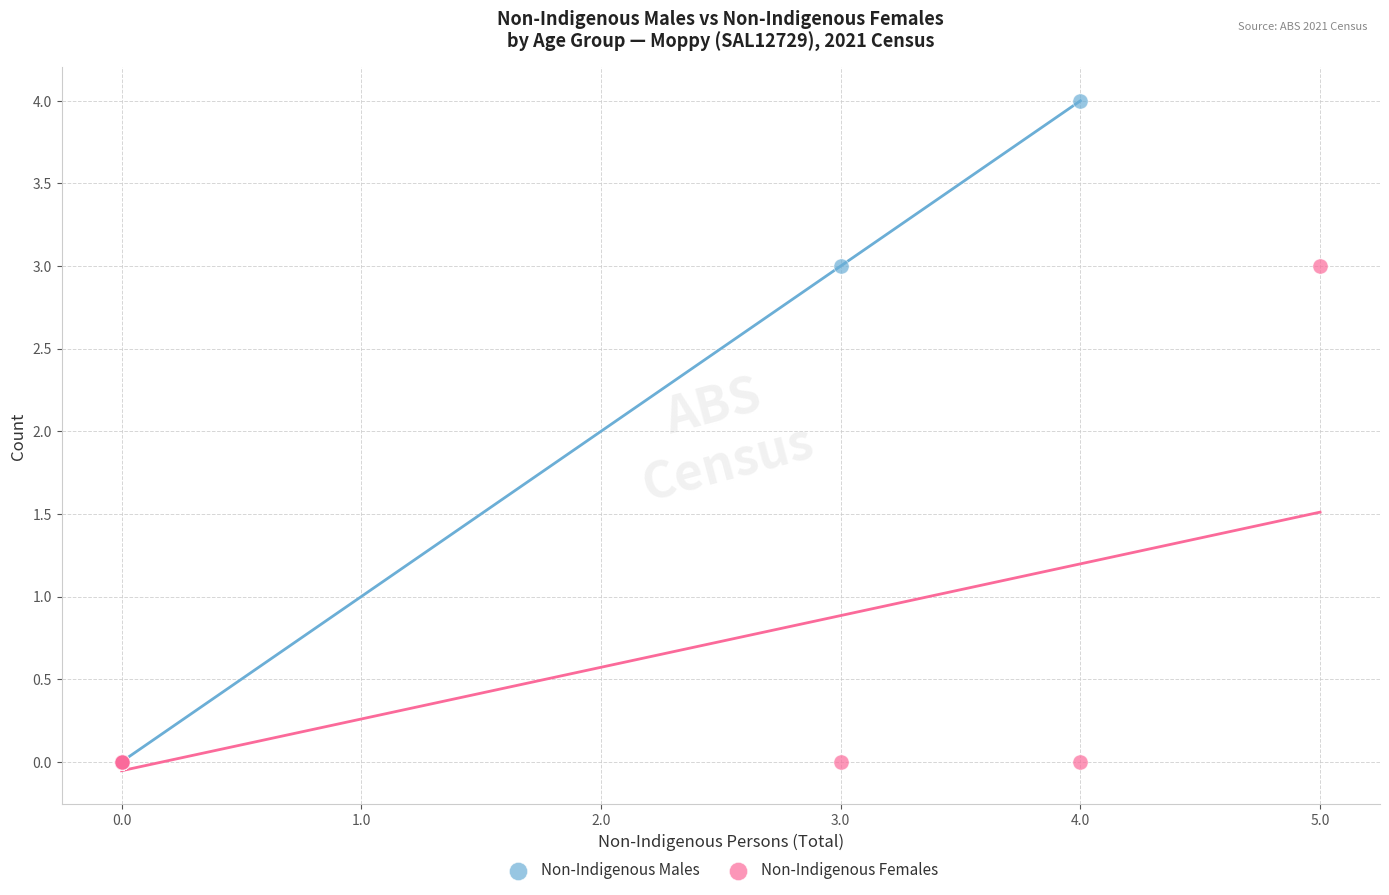

Which series reaches the maximum Y coordinate?

Non-Indigenous Males